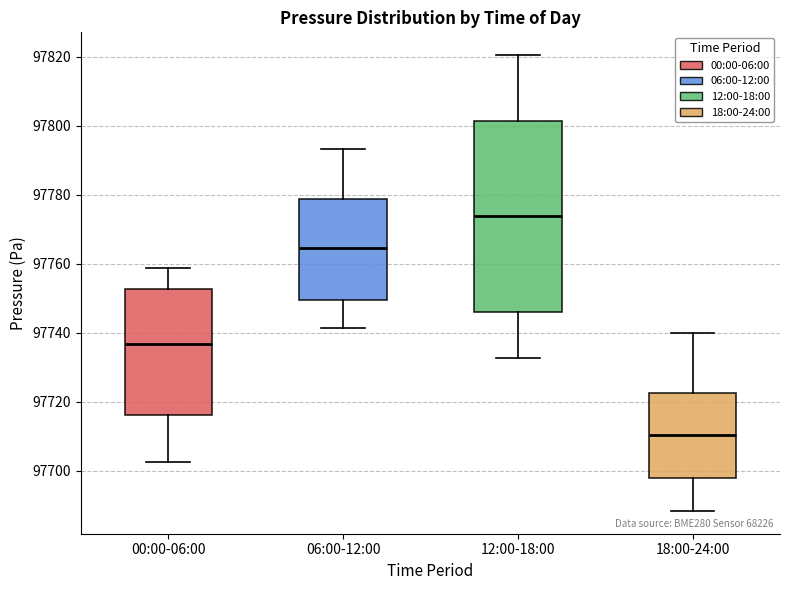

Which box's median line is the lowest?

18:00-24:00